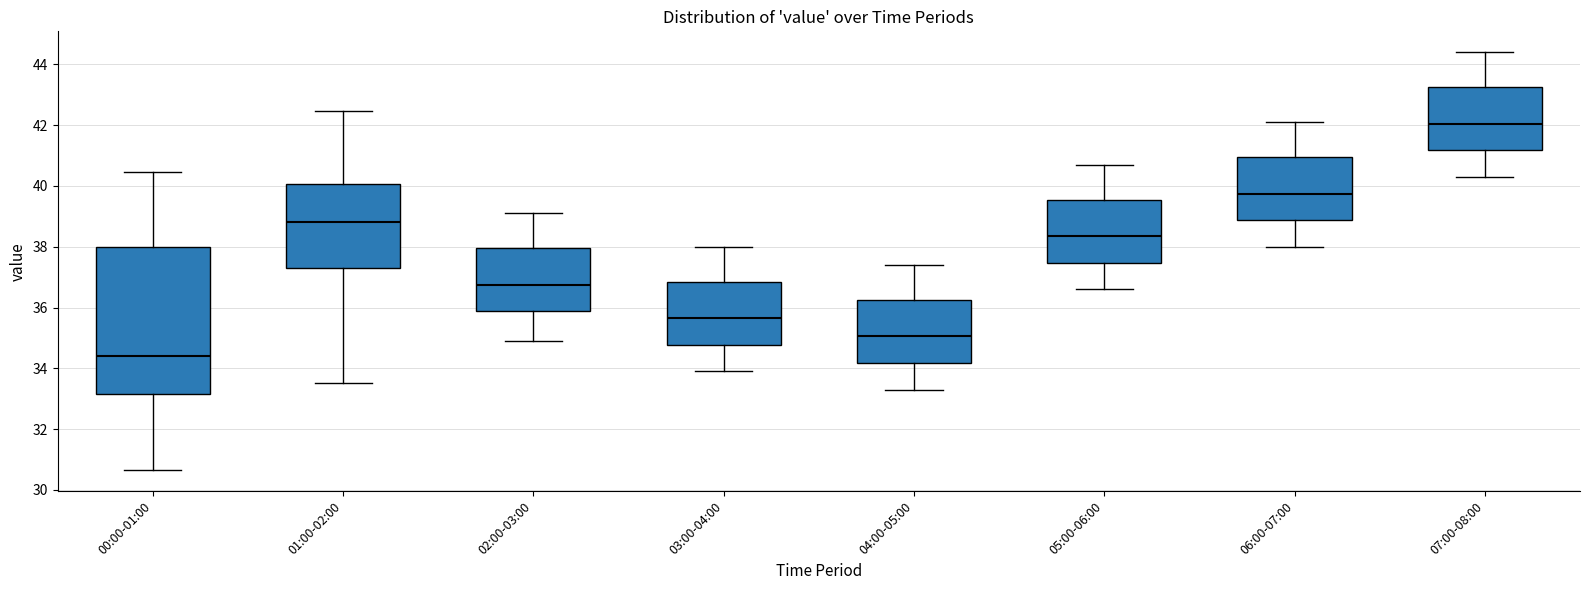

Reading left to right, read every box against the y-axis: the position of its median line, the range the box covers, and the ends of its whiskers. The values are not printed on the chart, so give them approximately, as read against the axis.

00:00-01:00: median 34.4, box 33.2 to 38.0, whiskers 30.6 to 40.4
01:00-02:00: median 38.8, box 37.2 to 40.0, whiskers 33.6 to 42.4
02:00-03:00: median 36.8, box 35.8 to 38.0, whiskers 35.0 to 39.2
03:00-04:00: median 35.6, box 34.8 to 36.8, whiskers 34.0 to 38.0
04:00-05:00: median 35.0, box 34.2 to 36.2, whiskers 33.4 to 37.4
05:00-06:00: median 38.4, box 37.4 to 39.6, whiskers 36.6 to 40.8
06:00-07:00: median 39.8, box 38.8 to 41.0, whiskers 38.0 to 42.2
07:00-08:00: median 42.0, box 41.2 to 43.2, whiskers 40.4 to 44.4